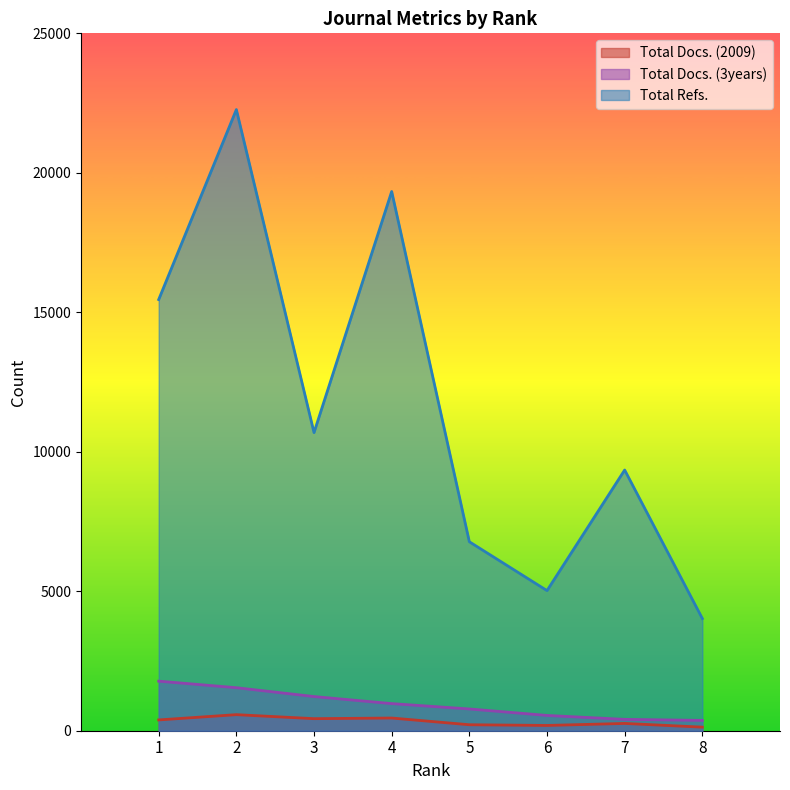

List the series in order of their peak value, lowest first.

Total Docs. (2009), Total Docs. (3years), Total Refs.